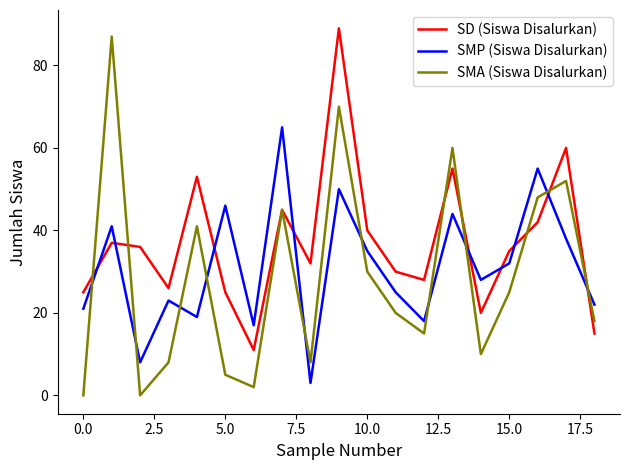

Which series has the largest range (max minus min)?

SMA (Siswa Disalurkan)